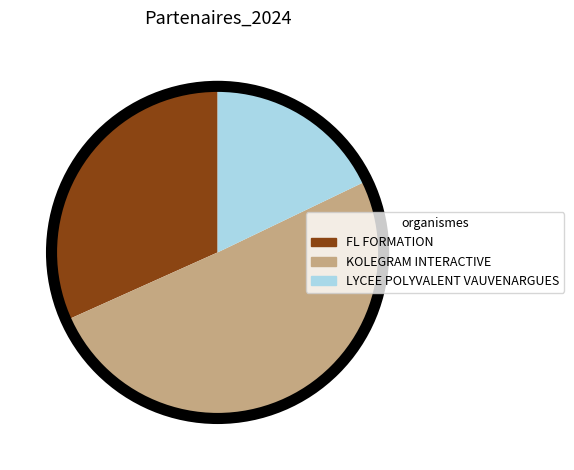

Does any single category account for the majority?

Yes